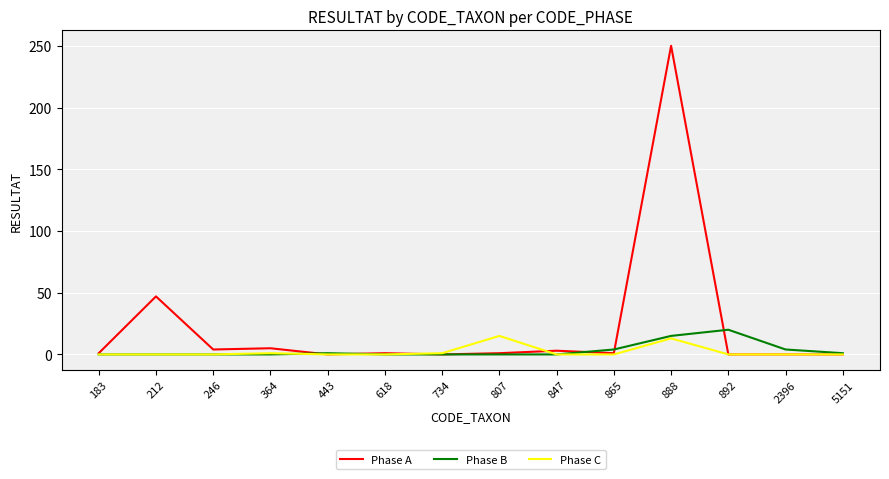

What are all the series names shown in the legend?

Phase A, Phase B, Phase C